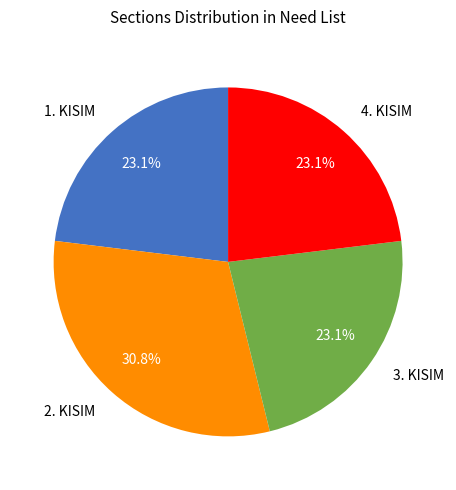

Which category has the biggest portion of the pie?

2. KISIM